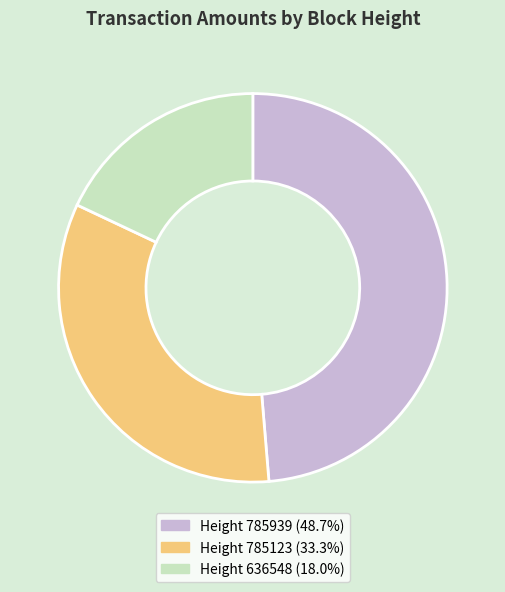

Is there any slice that represents more than half of the pie?

No